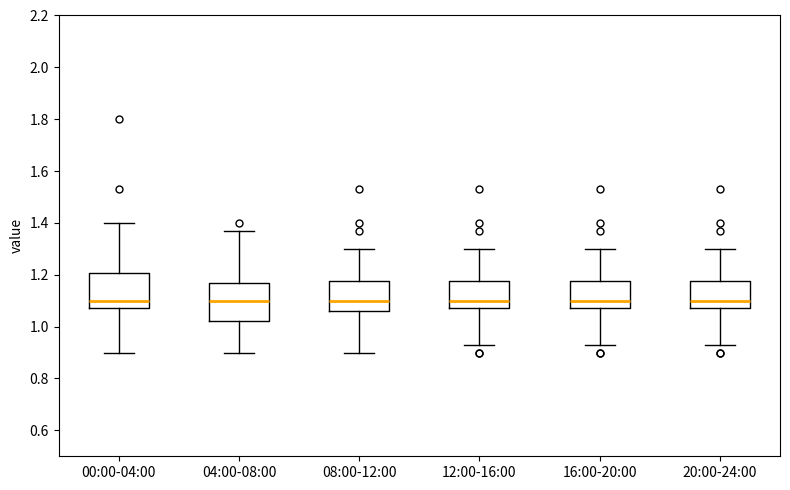

Where does the upper whisker of the box for 00:00-04:00 end on the y-axis? The values are not printed on the chart, so give them approximately, as read against the axis.

1.40